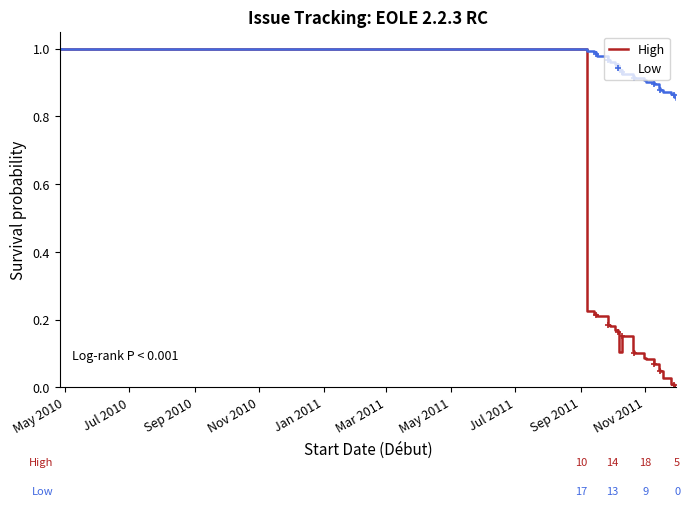

The High series shows 0.1 at Nov 2010. True or false?

False